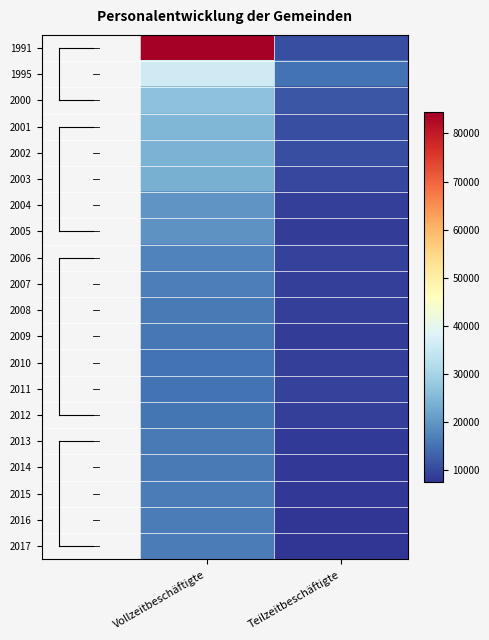

Between Teilzeitbeschäftigte and Vollzeitbeschäftigte, which is larger?

Vollzeitbeschäftigte